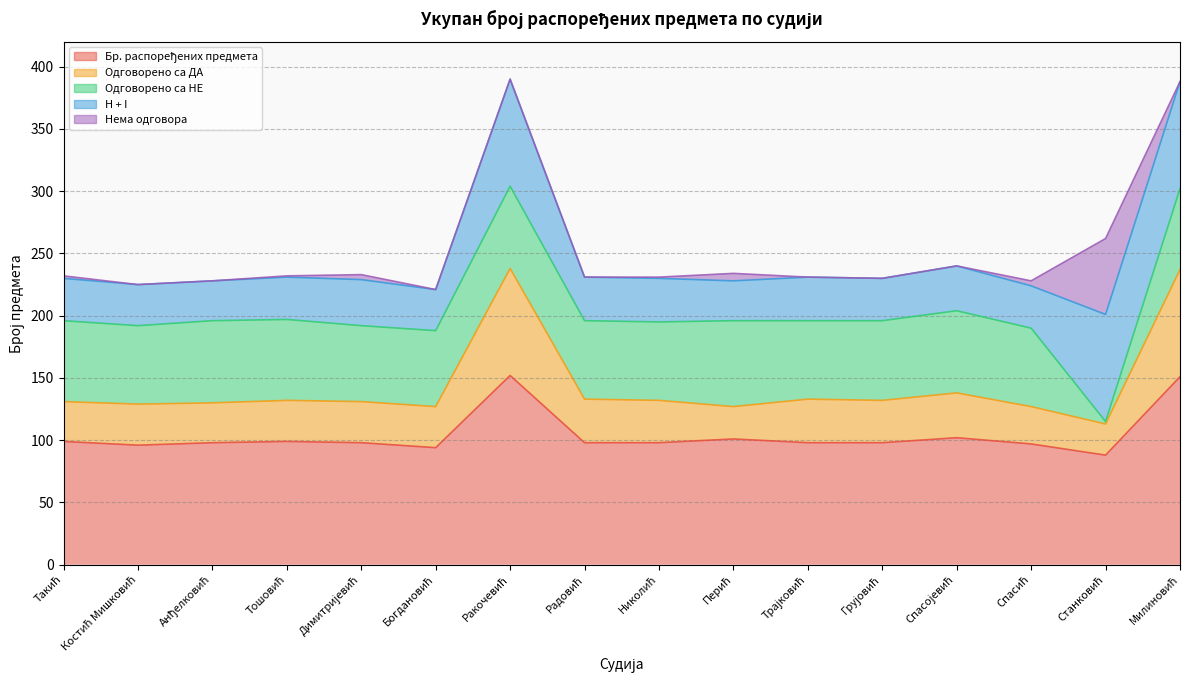

What is the difference between the second highest and minimum values in the Одговорено са НЕ series?

64